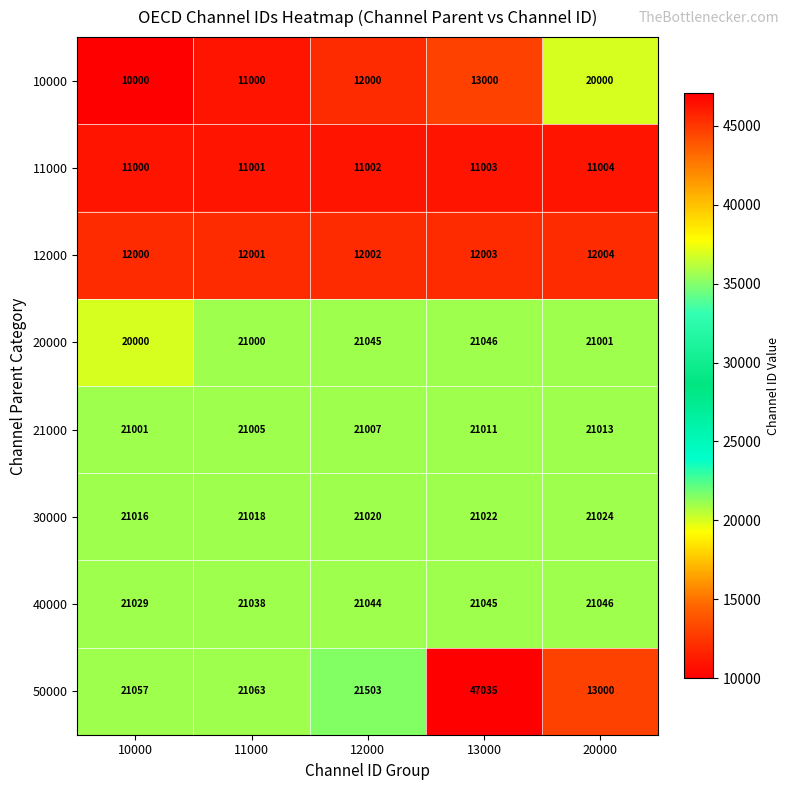

Rank the categories by 20000 value from lowest to highest.

10000, 11000, 20000, 12000, 13000